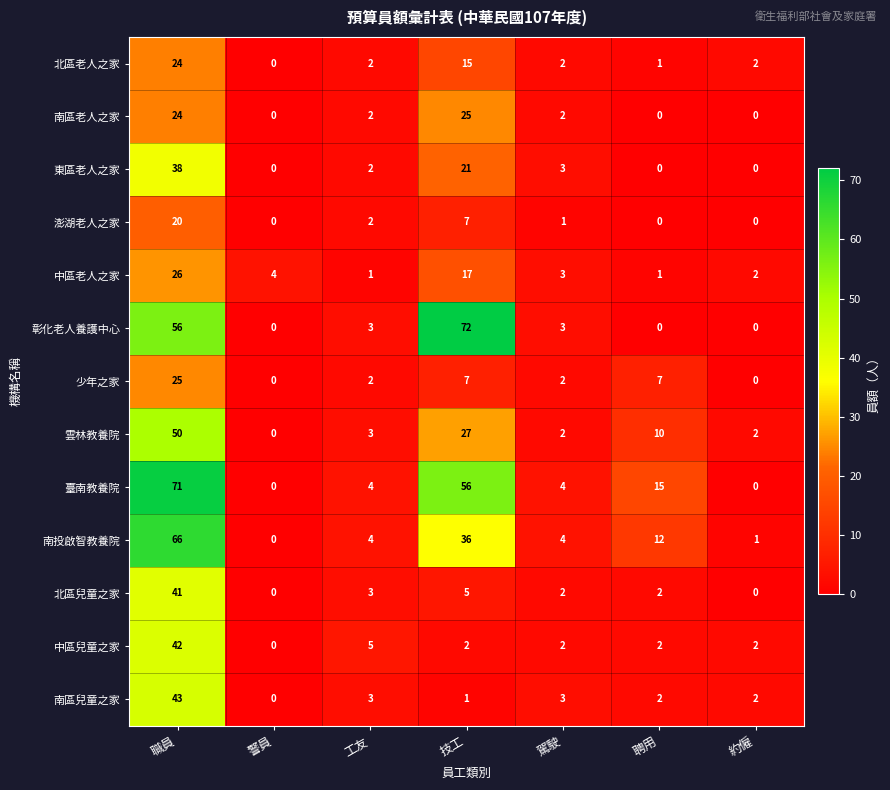

Which category has the highest value across all series?

技工